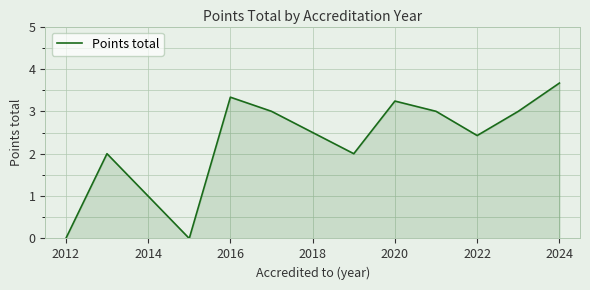

What is the maximum value shown in the chart?

3.7